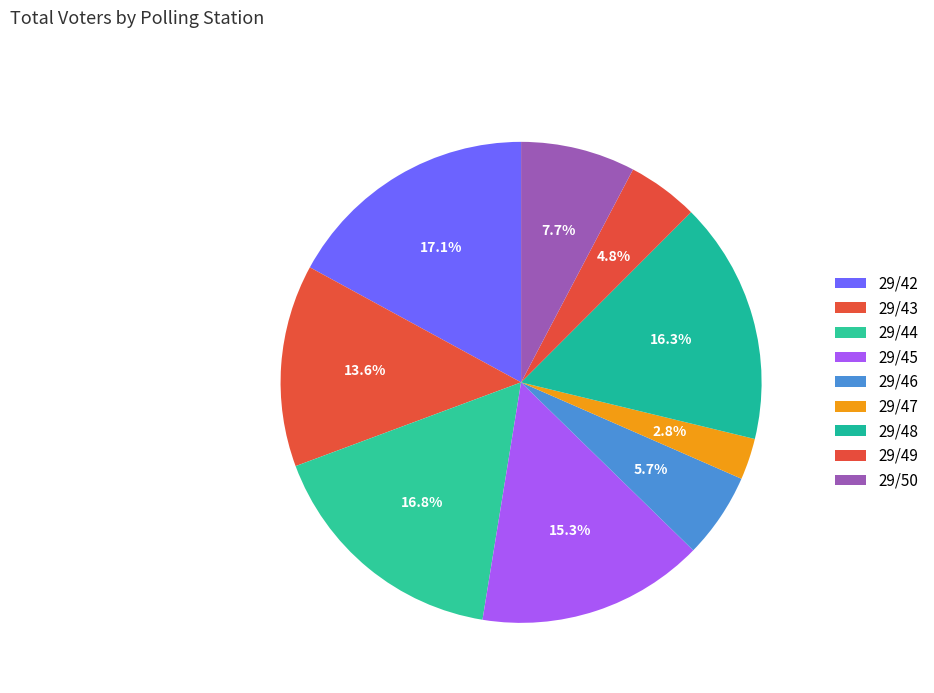

Count the number of slices in the pie.

9